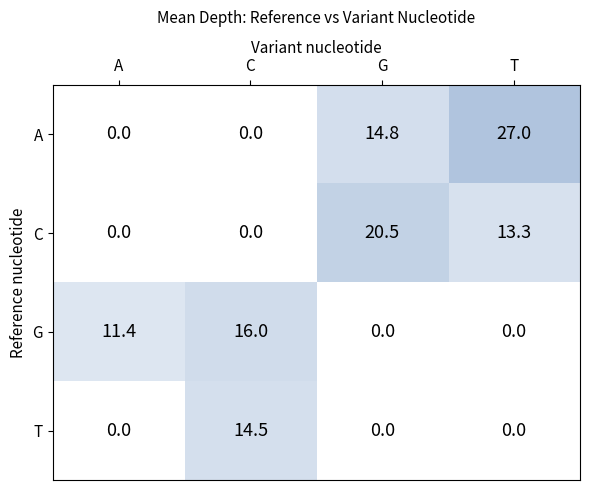

True or false: T has a value of 7.3 at C.

False